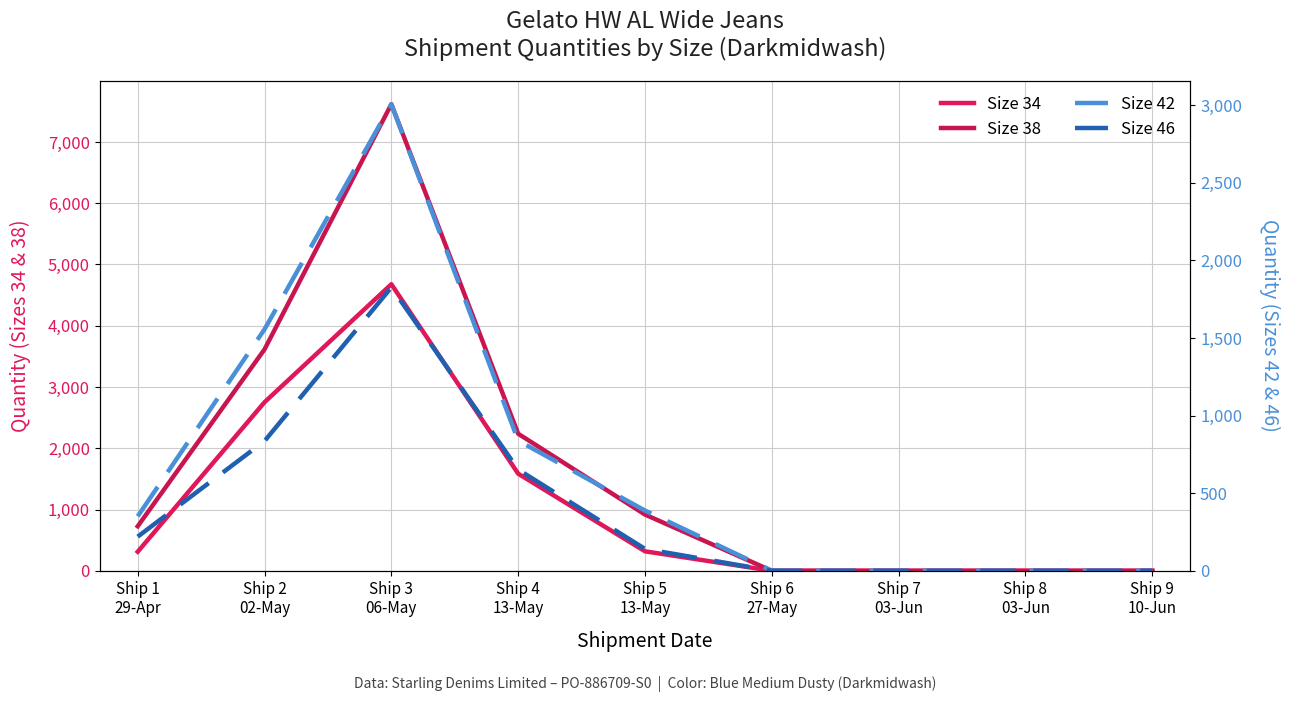

What is the approximate value of Size 38 at Ship 2
02-May, to the nearest 10?

3620